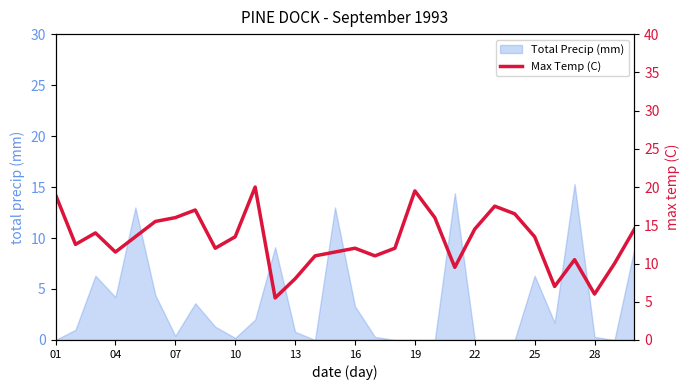

What is the maximum value shown in the chart?

20.0